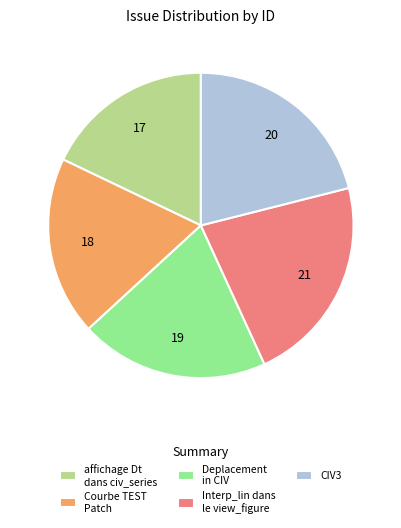

Which slice is the largest?

Interp_lin dans le view_figure